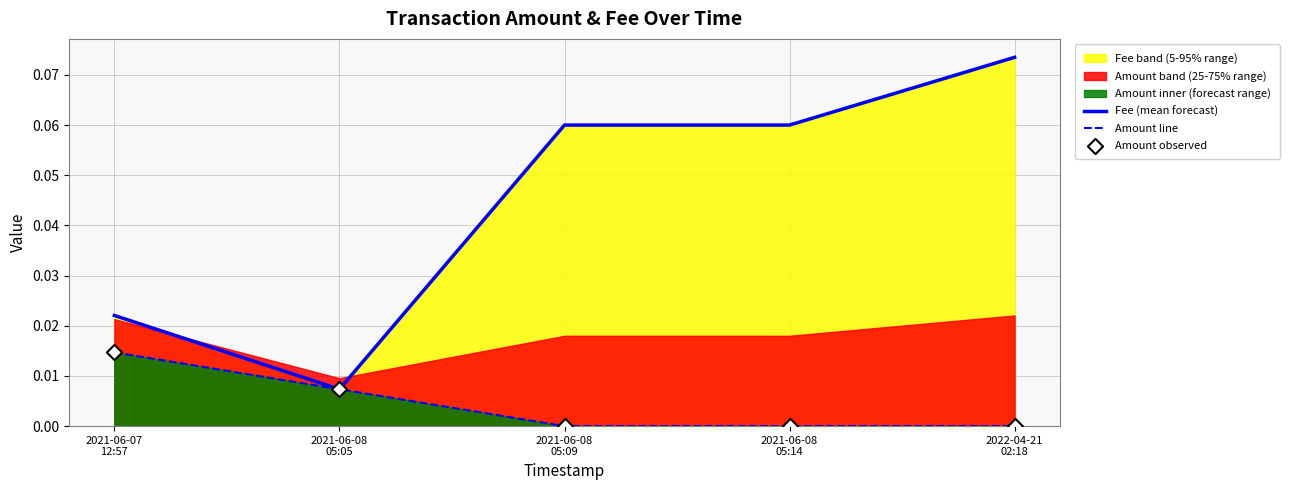

Which series contains the lowest Y value?

Amount line